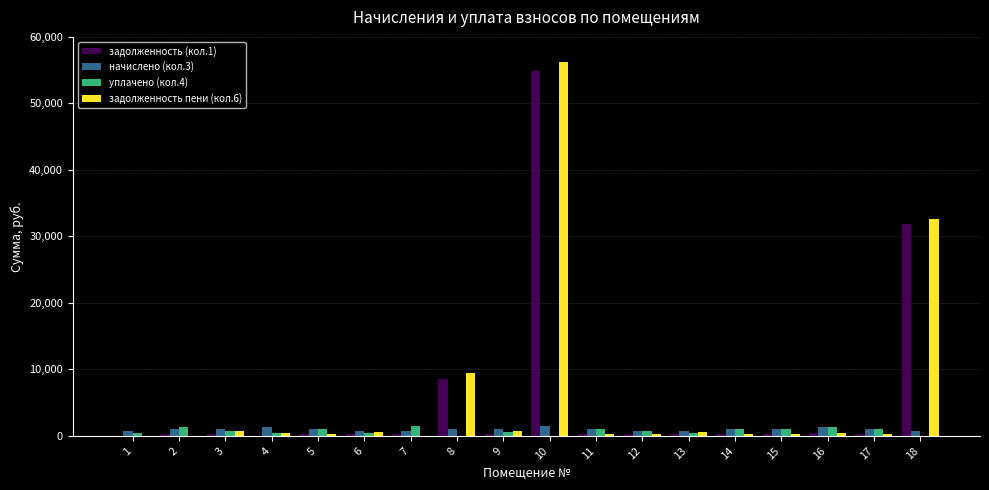

At which category is the sum across all series the highest?

10